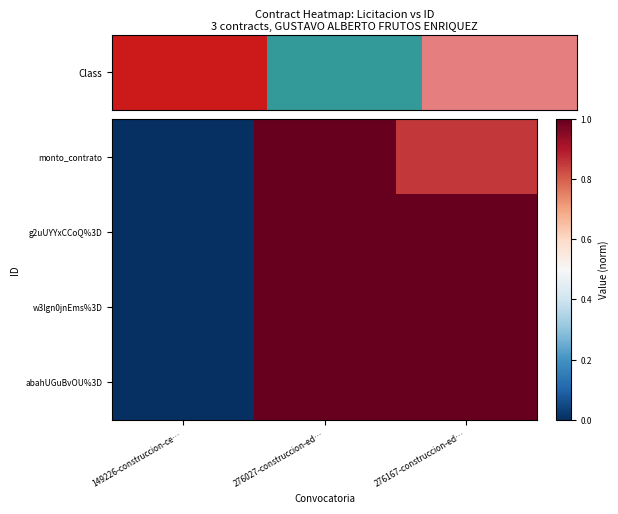

Between 149226-construccion-ce… and 276167-construccion-ed…, which is larger?

276167-construccion-ed…